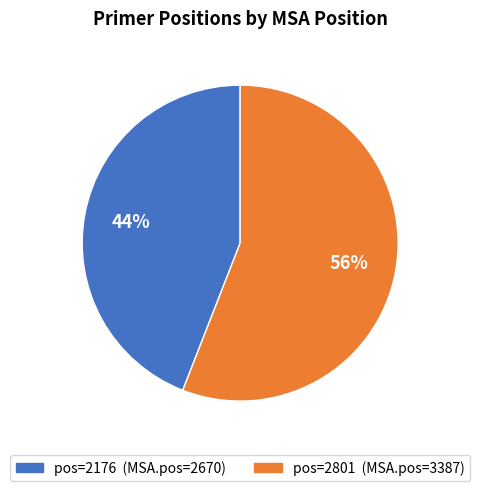

Is there a majority slice in this chart?

Yes